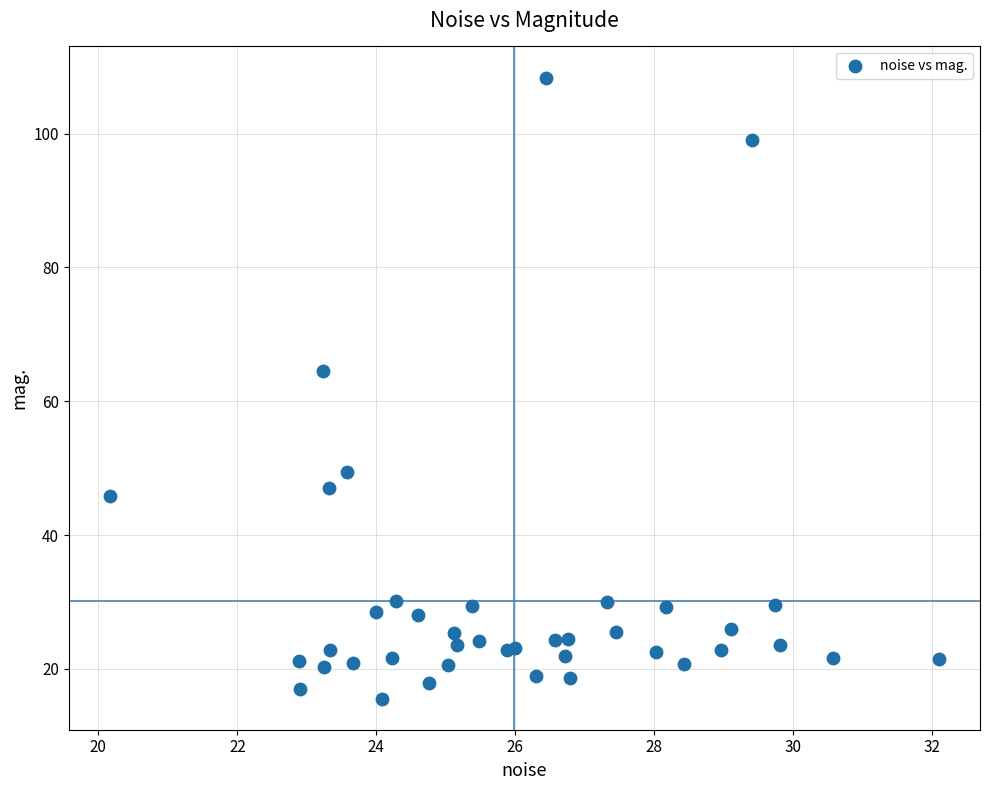

What Y value in the scatter plot is closest to 61?

64.5